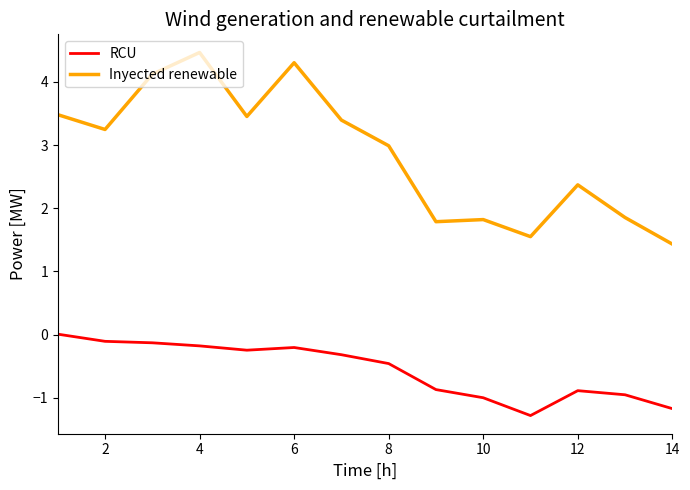

What is the lowest value of the Inyected renewable series?

1.4